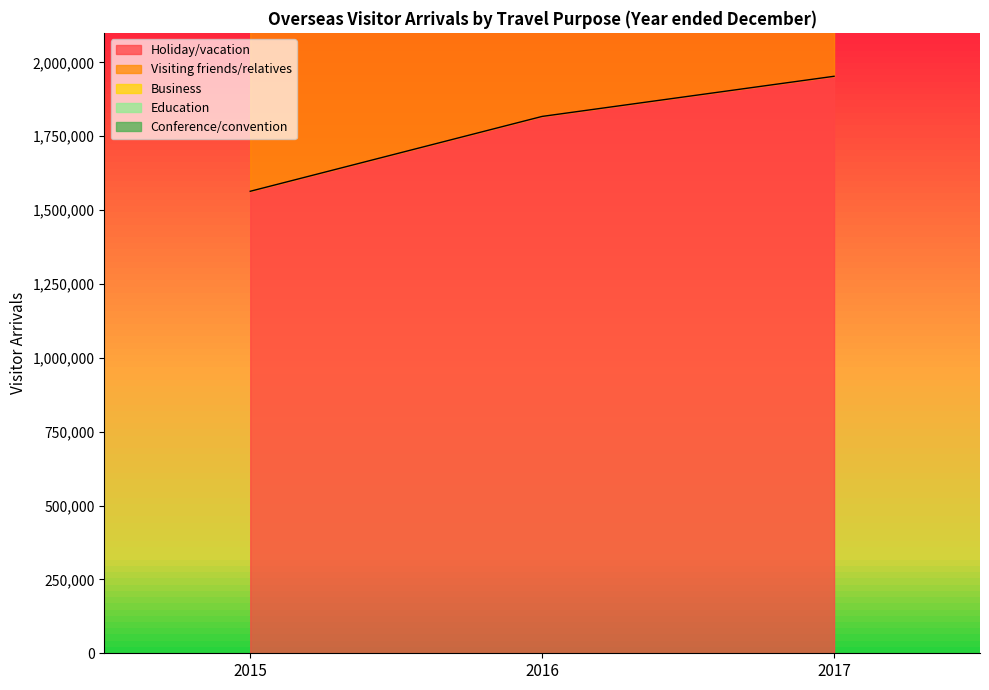

List the labels in order of Holiday/vacation value, smallest first.

2015, 2016, 2017